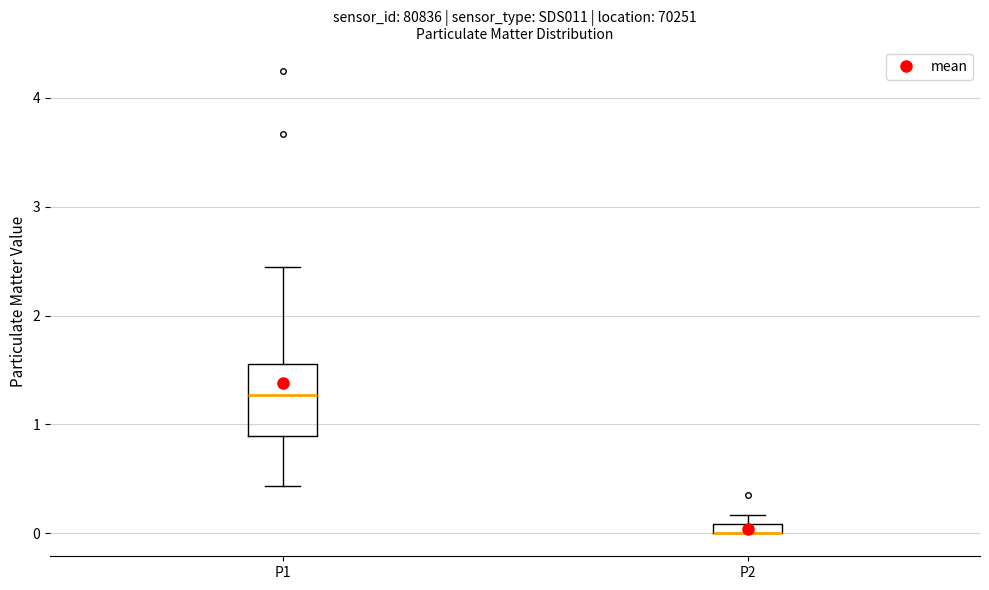

Where is the upper edge of the box for P2 on the y-axis? The values are not printed on the chart, so give them approximately, as read against the axis.

0.1